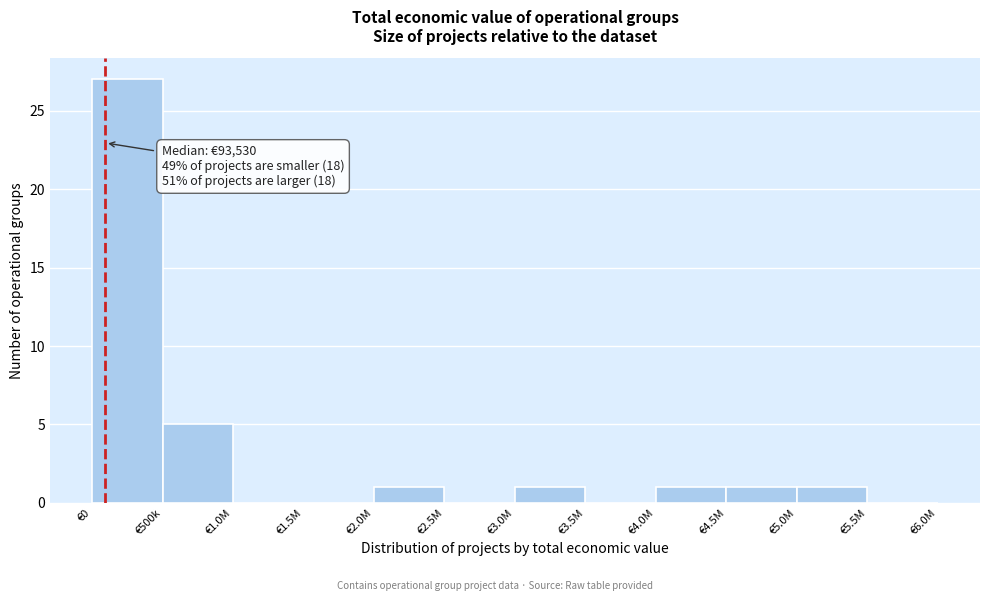

Reading left to right, extract all data points from this chart.

€0=27	€500k=5	€1.0M=0	€1.5M=0	€2.0M=1	€2.5M=0	€3.0M=1	€3.5M=0	€4.0M=1	€4.5M=1	€5.0M=1	€5.5M=0